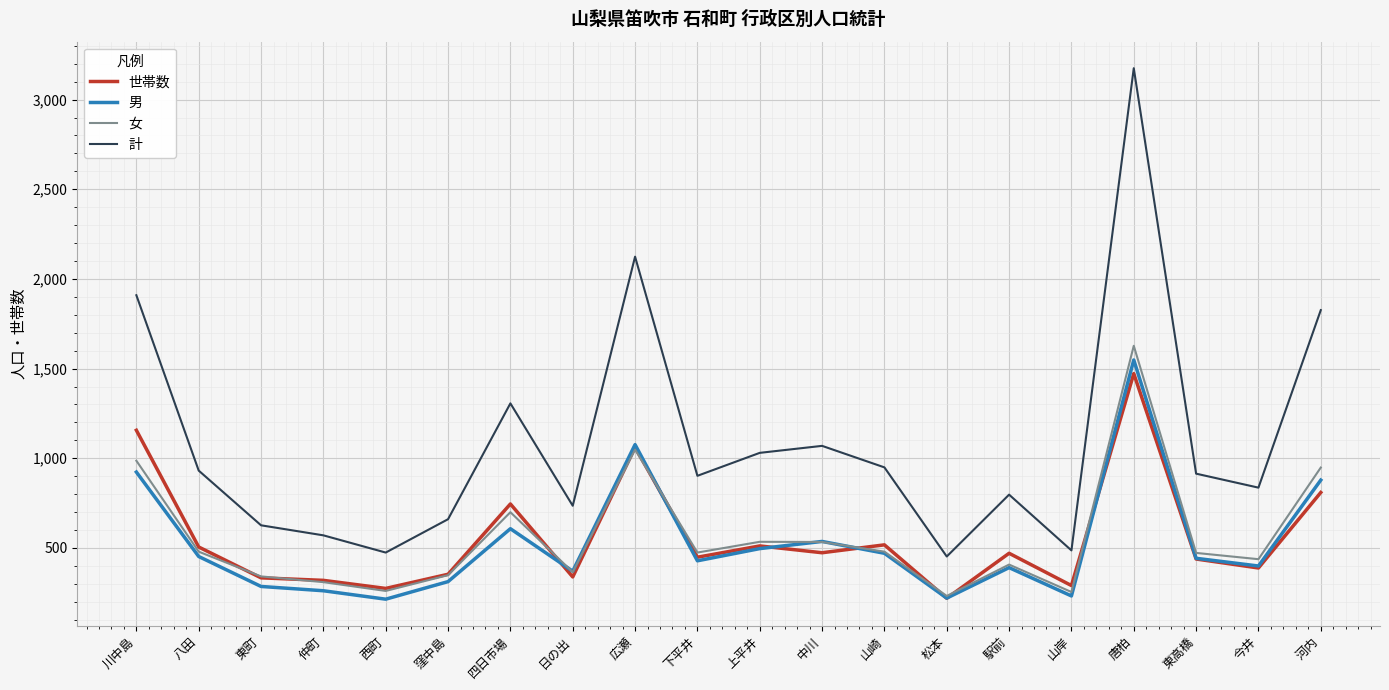

Where does the 男 series first go above 442?

川中島